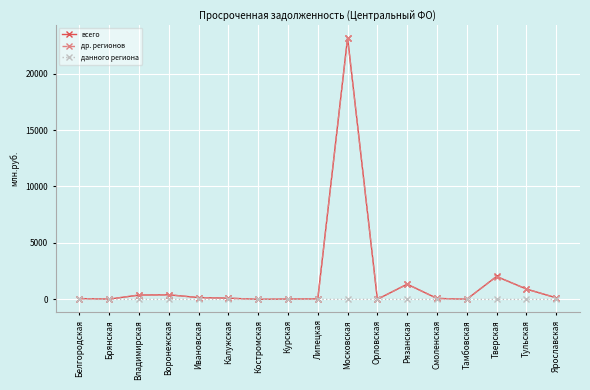

What position from the right is Липецкая?

9